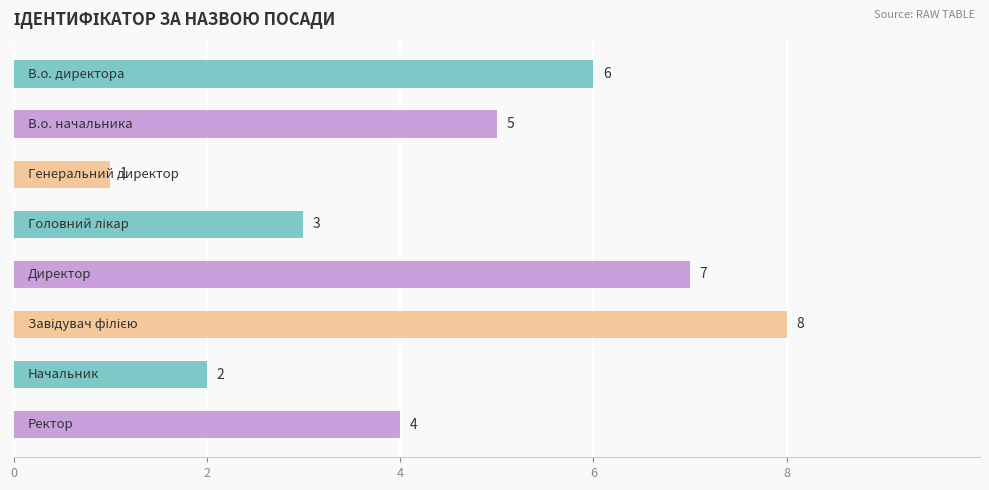

What is the greatest value displayed?

8